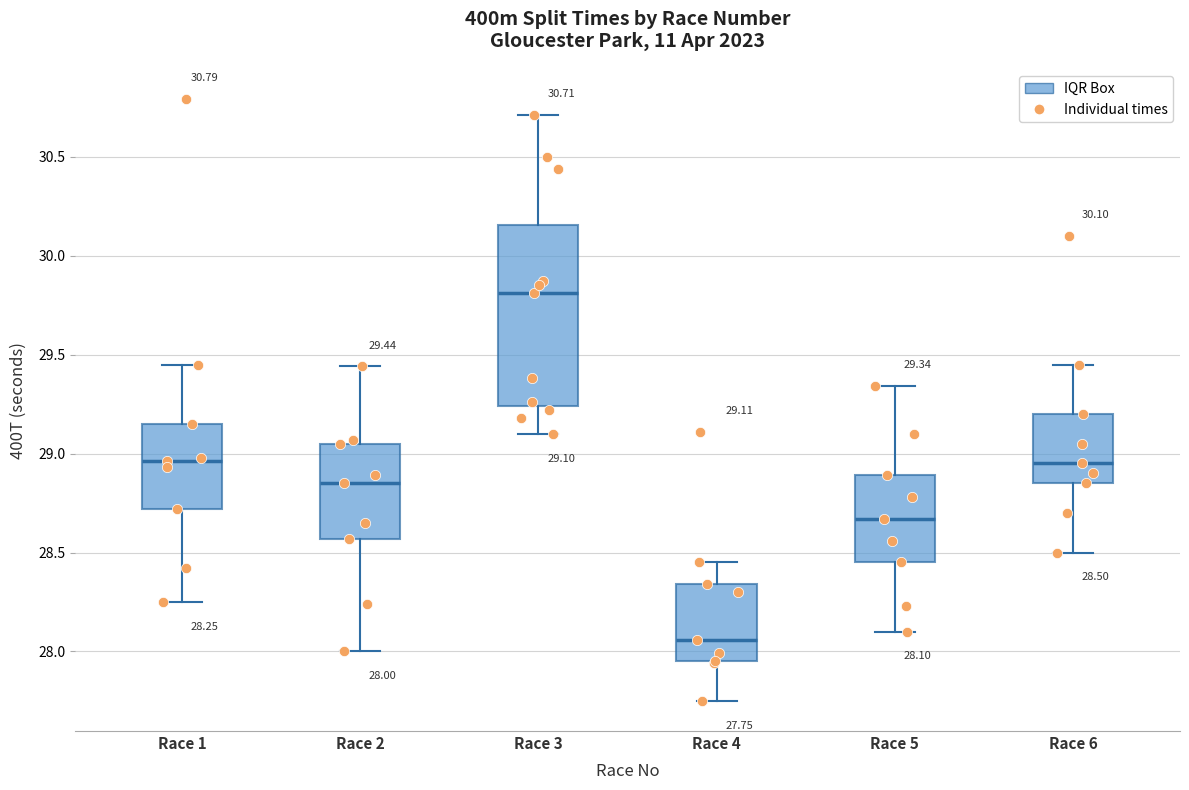

Which box is the tallest, from its lower edge to its upper edge?

Race 3